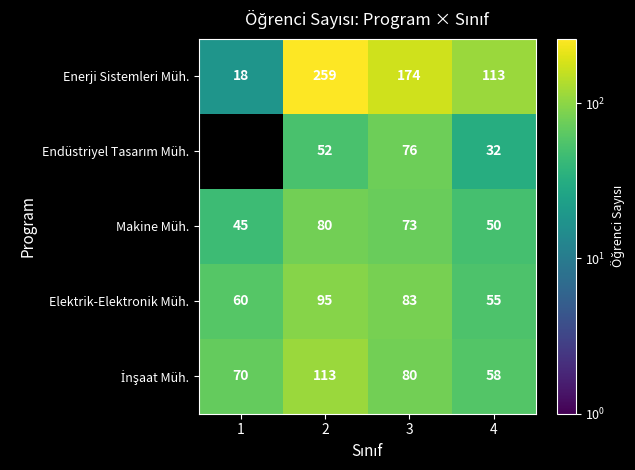

What is the difference between the second highest and second lowest values in the Enerji Sistemleri Müh. series?

61